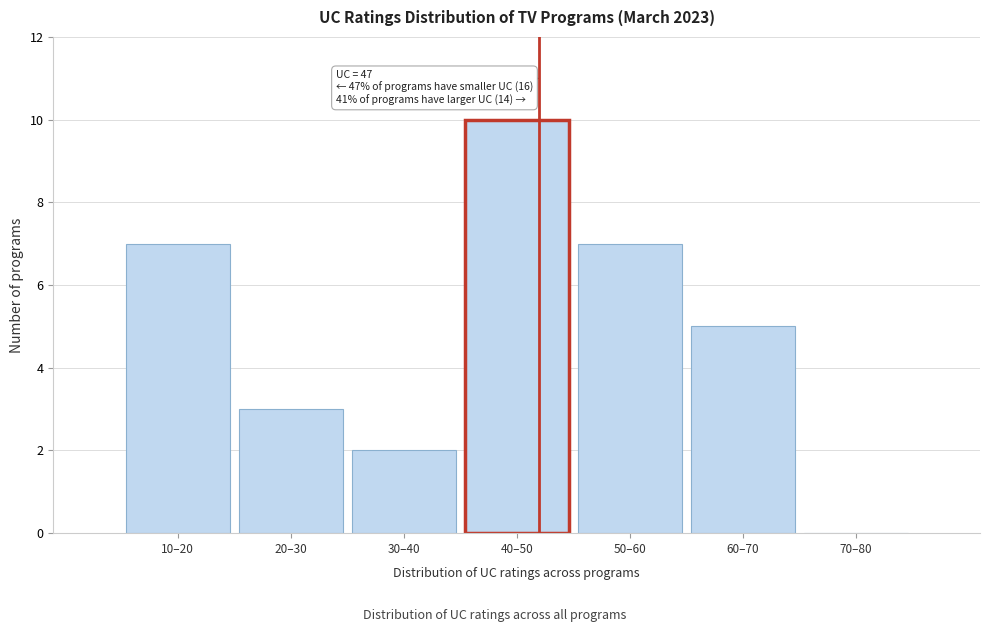

Reading right to left, transcribe all the data shown in this chart.

70–80=0	60–70=5	50–60=7	40–50=10	30–40=2	20–30=3	10–20=7